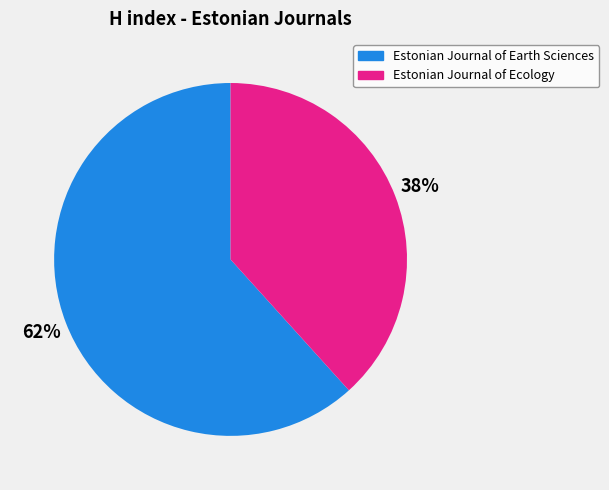

Which category has the smallest portion of the pie?

Estonian Journal of Ecology